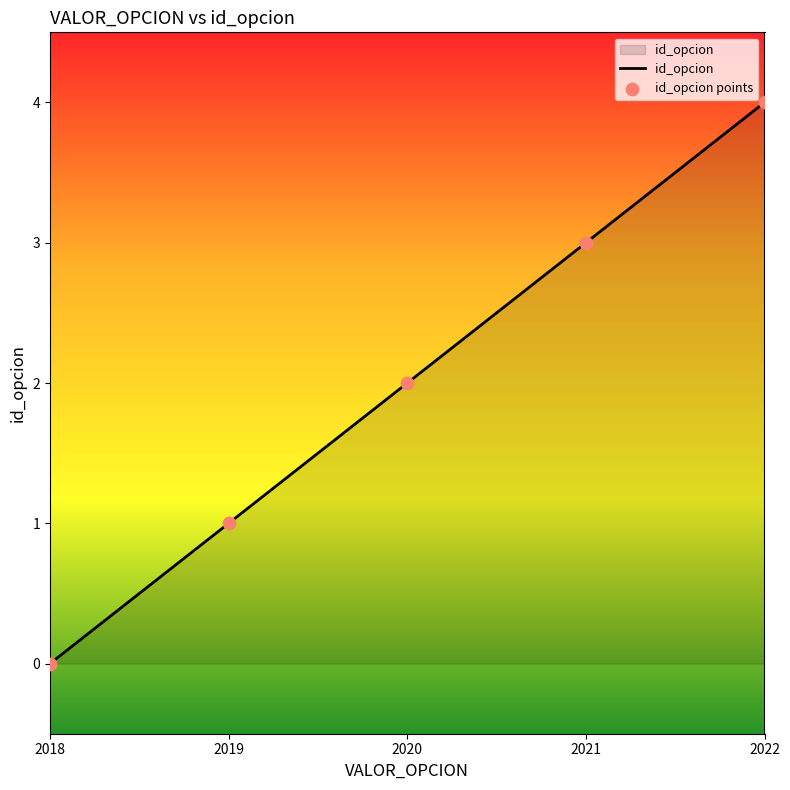

Between 2022 and 2021, which is larger?

2022